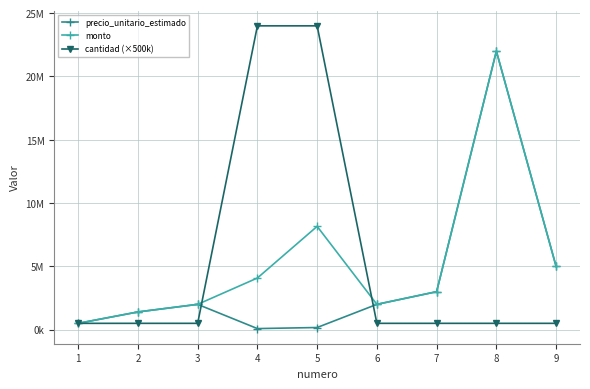

Reading right to left, extract all data points from this chart.

precio_unitario_estimado: 5000000	22000000	3000000	2000000	170000	85000	2000000	1400000	500000
monto: 5000000	22000000	3000000	2000000	8160000	4080000	2000000	1400000	500000
cantidad (×500k): 500000	500000	500000	500000	24000000	24000000	500000	500000	500000